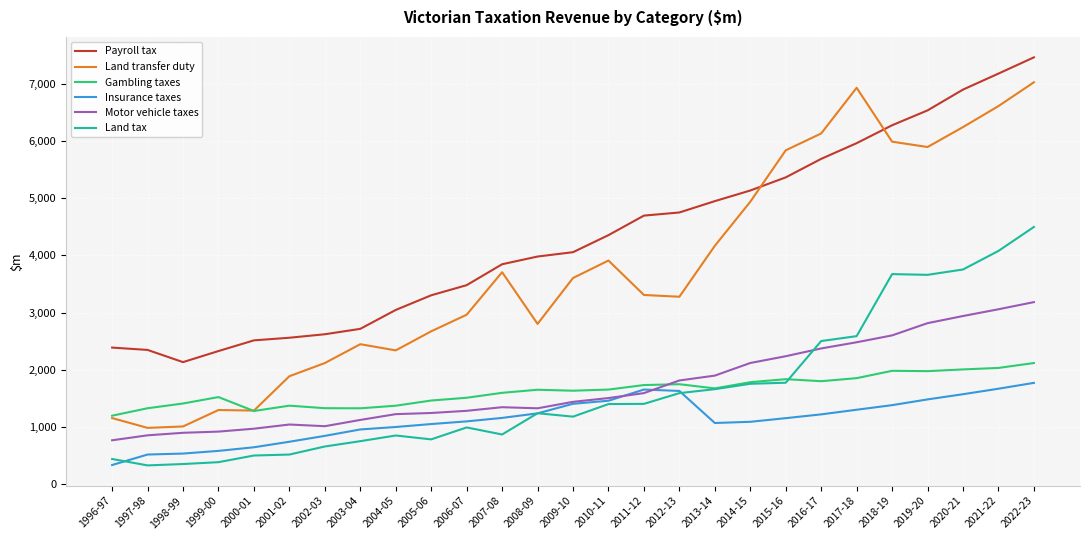

True or false: Land tax and Land transfer duty intersect in this chart.

False